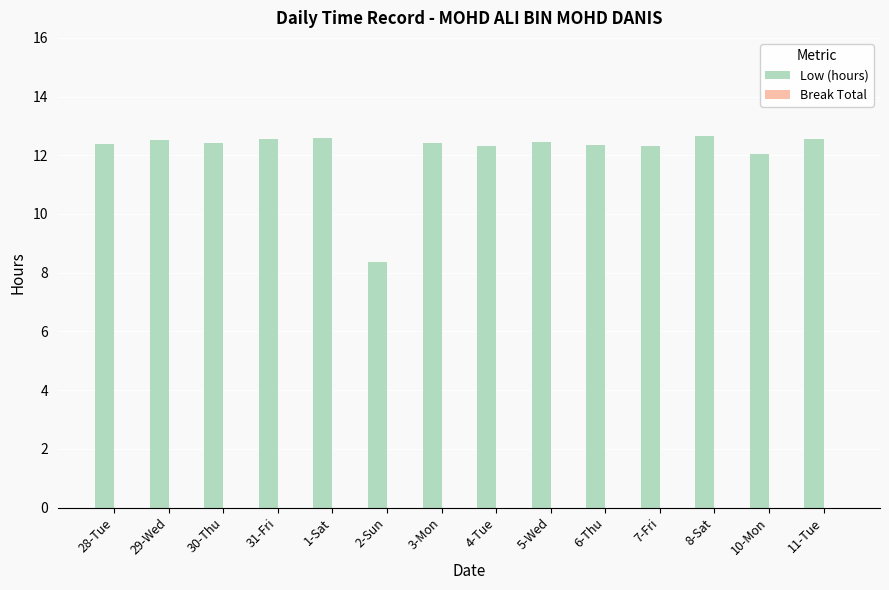

What position from the right is 2-Sun?

9